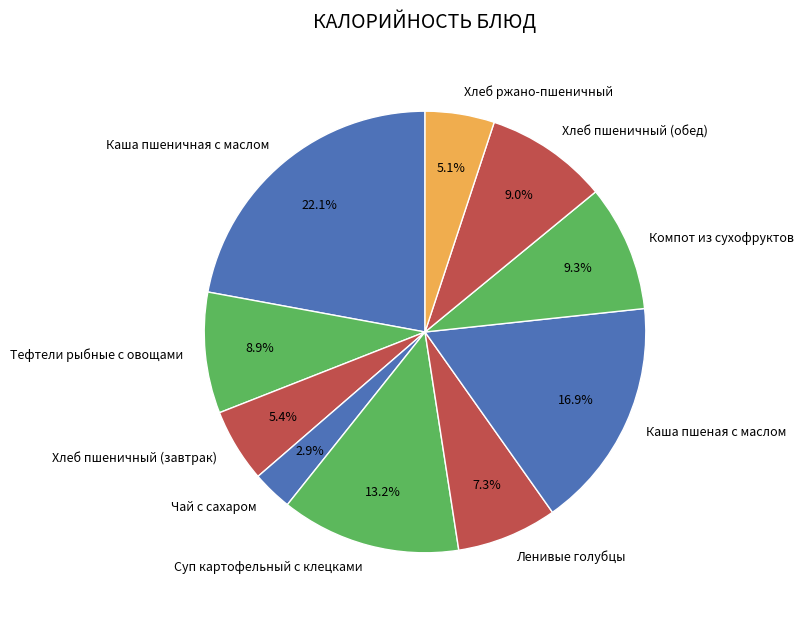

What is the total percentage of Каша пшеничная с маслом and Хлеб пшеничный (завтрак)?

27.5%